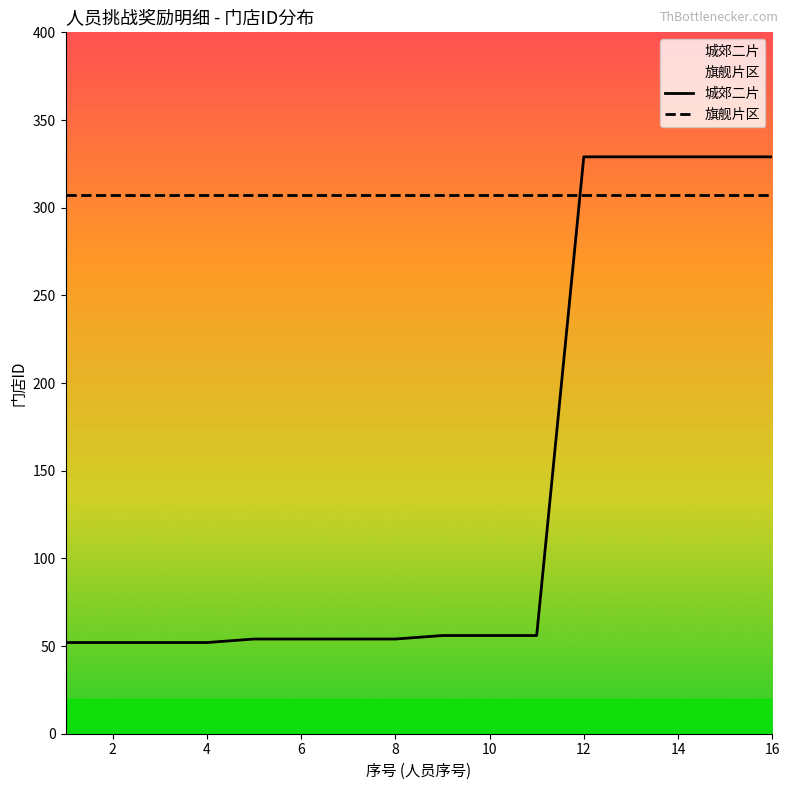

What is the spread (max minus min) of values at 14?

22